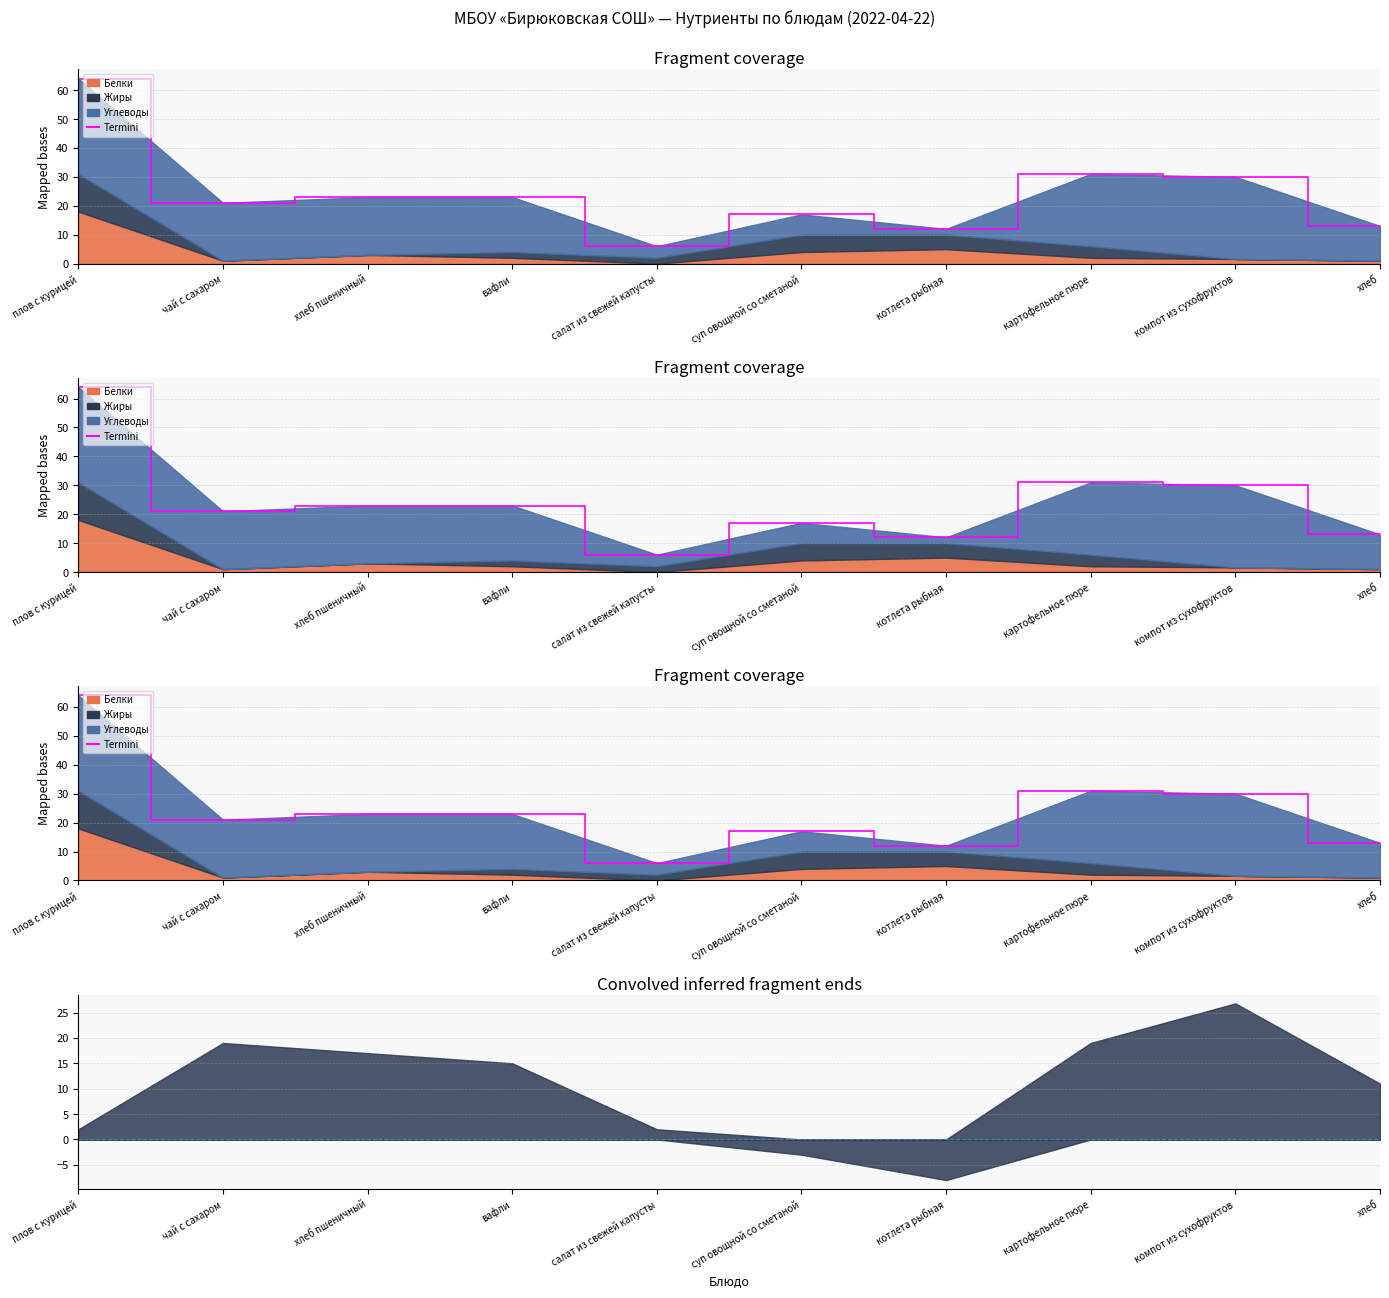

What is the label of the 8th point from the right?

хлеб пшеничный